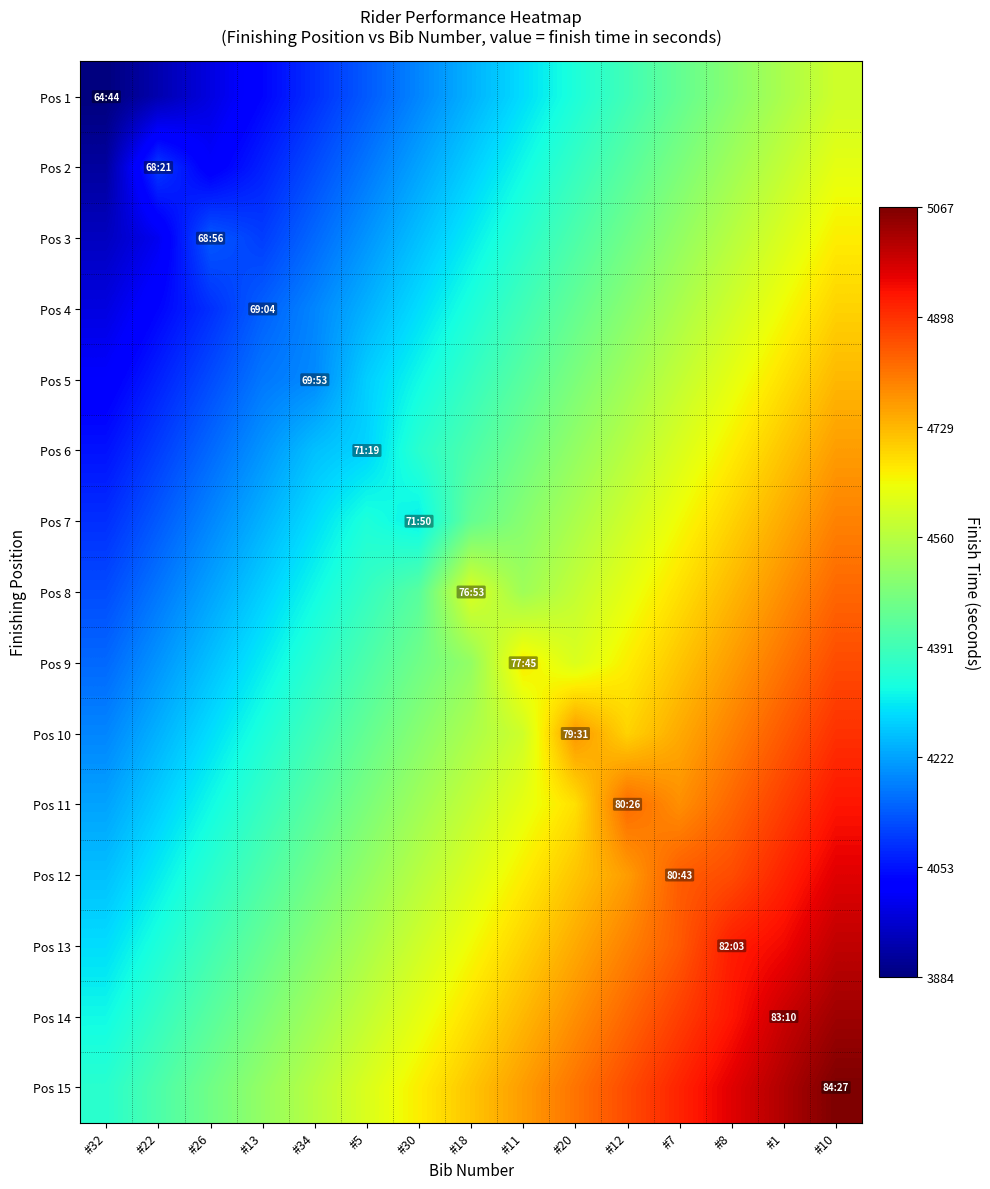

Reading left to right, what are all the values shown in this chart?

Pos 1: #32=3884.0	#22=3934.7	#26=3985.4	#13=4036.1	#34=4086.8	#5=4137.5	#30=4188.2	#18=4238.9	#11=4289.6	#20=4340.3	#12=4391.0	#7=4441.7	#8=4492.4	#1=4543.1	#10=4593.8
Pos 2: #32=3917.8	#22=4101.0	#26=4019.2	#13=4069.9	#34=4120.6	#5=4171.3	#30=4222.0	#18=4272.7	#11=4323.4	#20=4374.1	#12=4424.8	#7=4475.5	#8=4526.2	#1=4576.9	#10=4627.6
Pos 3: #32=3951.6	#22=4002.3	#26=4136.0	#13=4103.7	#34=4154.4	#5=4205.1	#30=4255.8	#18=4306.5	#11=4357.2	#20=4407.9	#12=4458.6	#7=4509.3	#8=4560.0	#1=4610.7	#10=4661.4
Pos 4: #32=3985.4	#22=4036.1	#26=4086.8	#13=4144.0	#34=4188.2	#5=4238.9	#30=4289.6	#18=4340.3	#11=4391.0	#20=4441.7	#12=4492.4	#7=4543.1	#8=4593.8	#1=4644.5	#10=4695.2
Pos 5: #32=4019.2	#22=4069.9	#26=4120.6	#13=4171.3	#34=4193.0	#5=4272.7	#30=4323.4	#18=4374.1	#11=4424.8	#20=4475.5	#12=4526.2	#7=4576.9	#8=4627.6	#1=4678.3	#10=4729.0
Pos 6: #32=4053.0	#22=4103.7	#26=4154.4	#13=4205.1	#34=4255.8	#5=4279.0	#30=4357.2	#18=4407.9	#11=4458.6	#20=4509.3	#12=4560.0	#7=4610.7	#8=4661.4	#1=4712.1	#10=4762.8
Pos 7: #32=4086.8	#22=4137.5	#26=4188.2	#13=4238.9	#34=4289.6	#5=4340.3	#30=4310.0	#18=4441.7	#11=4492.4	#20=4543.1	#12=4593.8	#7=4644.5	#8=4695.2	#1=4745.9	#10=4796.6
Pos 8: #32=4120.6	#22=4171.3	#26=4222.0	#13=4272.7	#34=4323.4	#5=4374.1	#30=4424.8	#18=4613.0	#11=4526.2	#20=4576.9	#12=4627.6	#7=4678.3	#8=4729.0	#1=4779.7	#10=4830.4
Pos 9: #32=4154.4	#22=4205.1	#26=4255.8	#13=4306.5	#34=4357.2	#5=4407.9	#30=4458.6	#18=4509.3	#11=4665.0	#20=4610.7	#12=4661.4	#7=4712.1	#8=4762.8	#1=4813.5	#10=4864.2
Pos 10: #32=4188.2	#22=4238.9	#26=4289.6	#13=4340.3	#34=4391.0	#5=4441.7	#30=4492.4	#18=4543.1	#11=4593.8	#20=4771.0	#12=4695.2	#7=4745.9	#8=4796.6	#1=4847.3	#10=4898.0
Pos 11: #32=4222.0	#22=4272.7	#26=4323.4	#13=4374.1	#34=4424.8	#5=4475.5	#30=4526.2	#18=4576.9	#11=4627.6	#20=4678.3	#12=4826.0	#7=4779.7	#8=4830.4	#1=4881.1	#10=4931.8
Pos 12: #32=4255.8	#22=4306.5	#26=4357.2	#13=4407.9	#34=4458.6	#5=4509.3	#30=4560.0	#18=4610.7	#11=4661.4	#20=4712.1	#12=4762.8	#7=4843.0	#8=4864.2	#1=4914.9	#10=4965.6
Pos 13: #32=4289.6	#22=4340.3	#26=4391.0	#13=4441.7	#34=4492.4	#5=4543.1	#30=4593.8	#18=4644.5	#11=4695.2	#20=4745.9	#12=4796.6	#7=4847.3	#8=4923.0	#1=4948.7	#10=4999.4
Pos 14: #32=4323.4	#22=4374.1	#26=4424.8	#13=4475.5	#34=4526.2	#5=4576.9	#30=4627.6	#18=4678.3	#11=4729.0	#20=4779.7	#12=4830.4	#7=4881.1	#8=4931.8	#1=4990.0	#10=5033.2
Pos 15: #32=4357.2	#22=4407.9	#26=4458.6	#13=4509.3	#34=4560.0	#5=4610.7	#30=4661.4	#18=4712.1	#11=4762.8	#20=4813.5	#12=4864.2	#7=4914.9	#8=4965.6	#1=5016.3	#10=5067.0